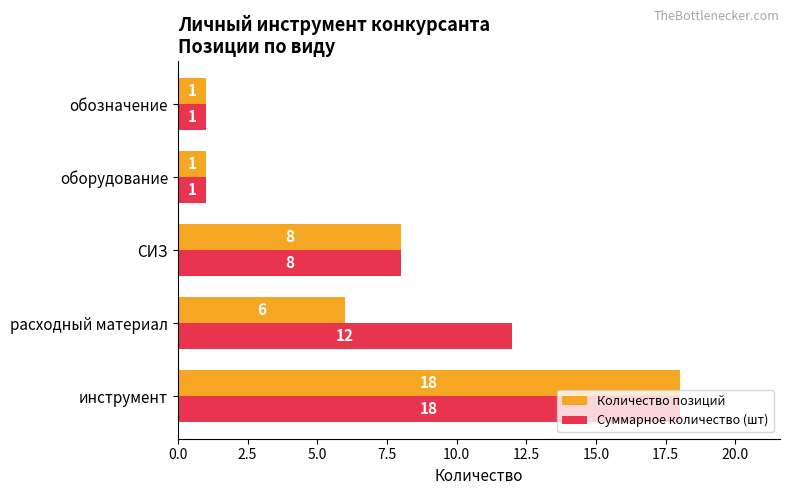

What is the average value of the Суммарное количество (шт) series?

8